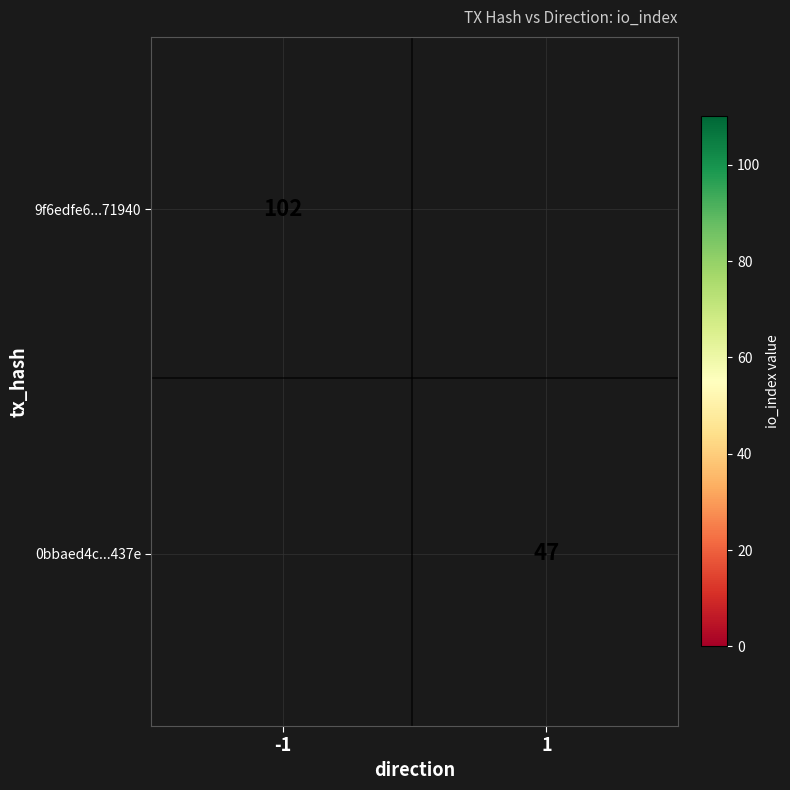

How many series are shown in this chart?

2